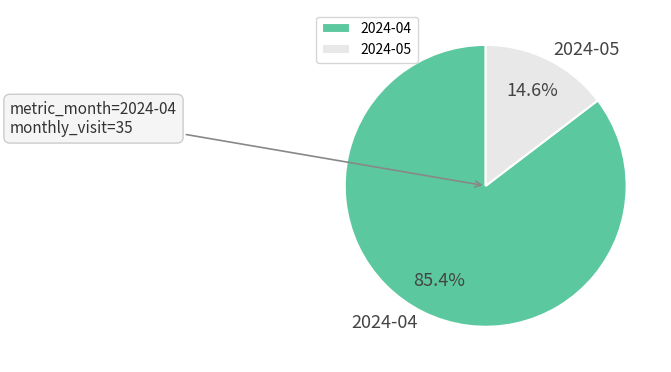

Is it true that 2024-05 is 15% of the pie?

True